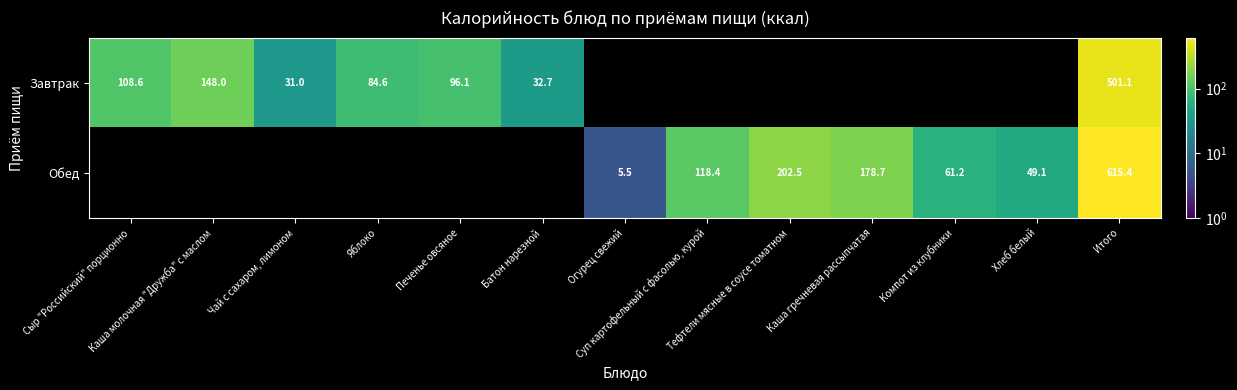

The Обед series shows 168.2 at Суп картофельный с фасолью, курой. True or false?

False